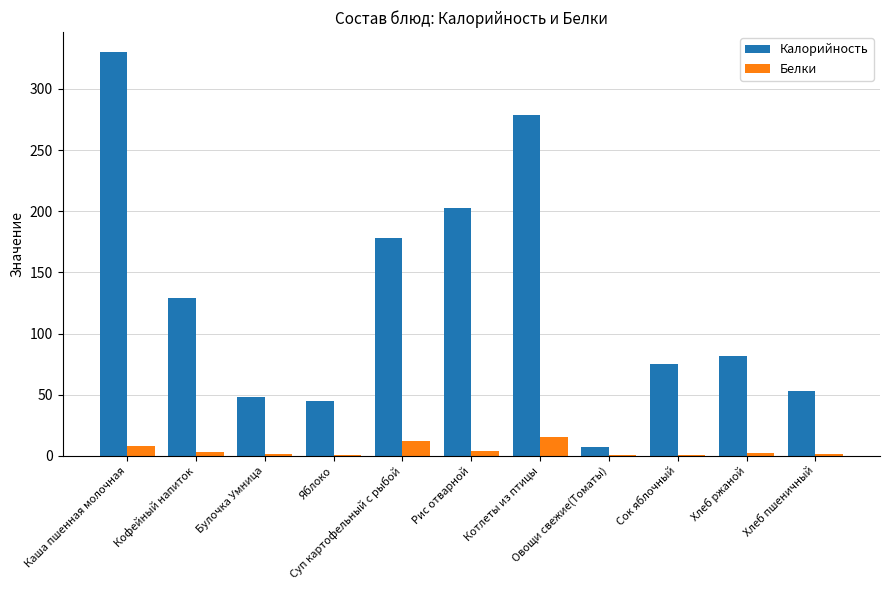

What is the maximum value shown in the chart?

330.0